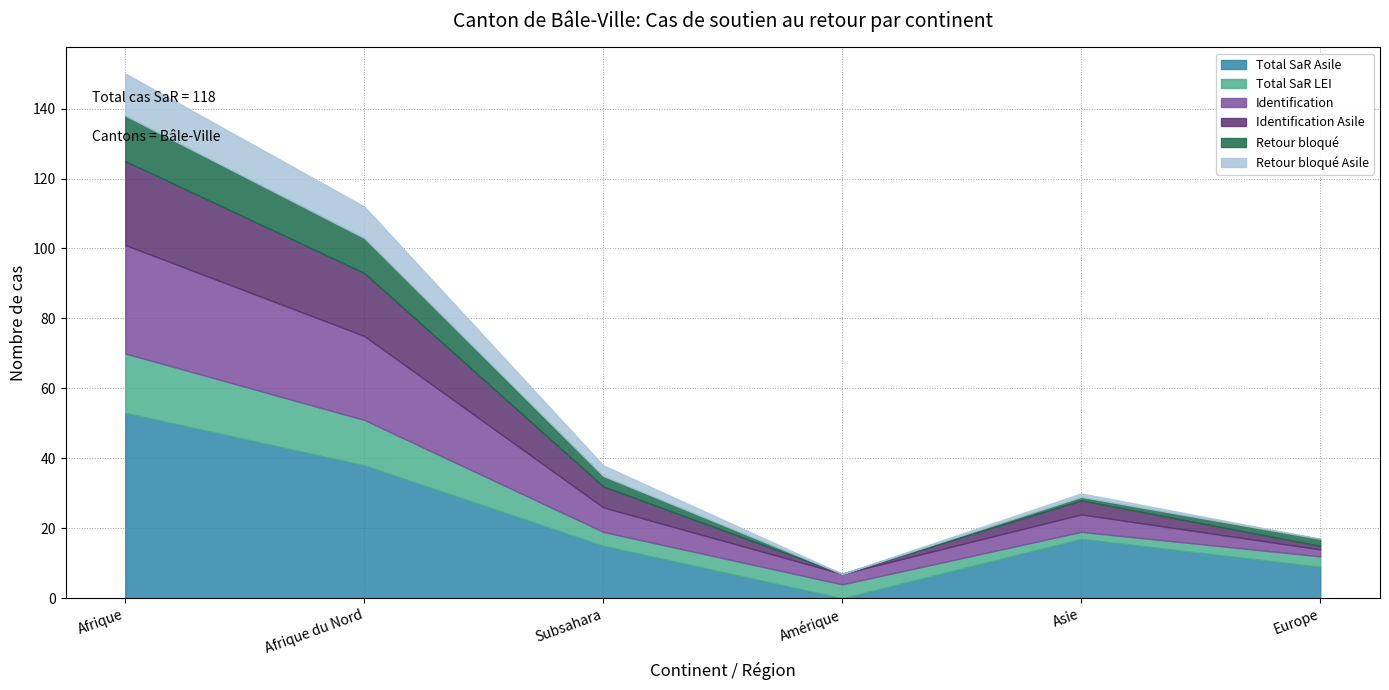

What is the difference between the highest and lowest values at Subsahara?

12